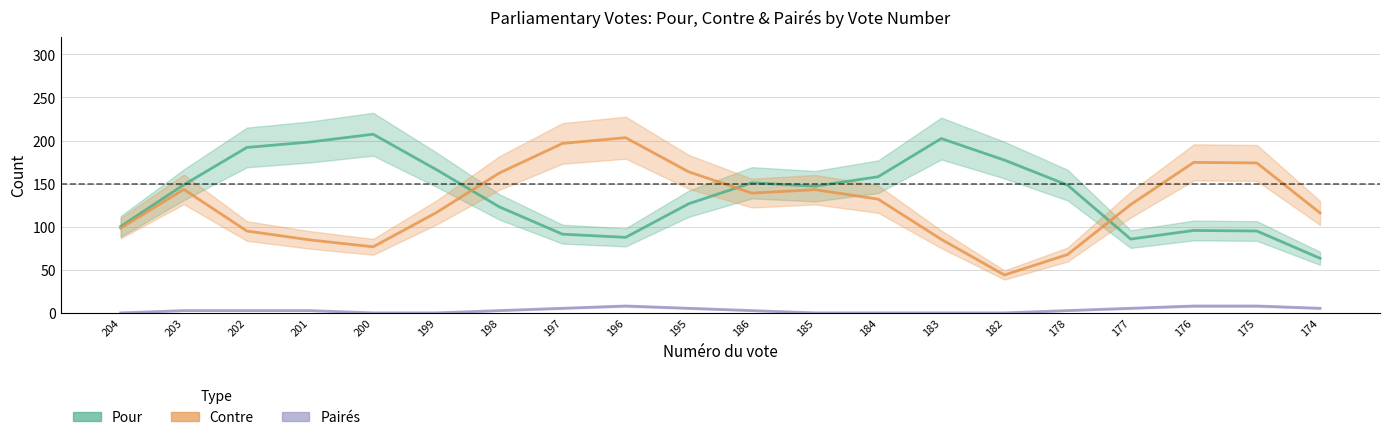

What is the sum of all Pour values?

2849